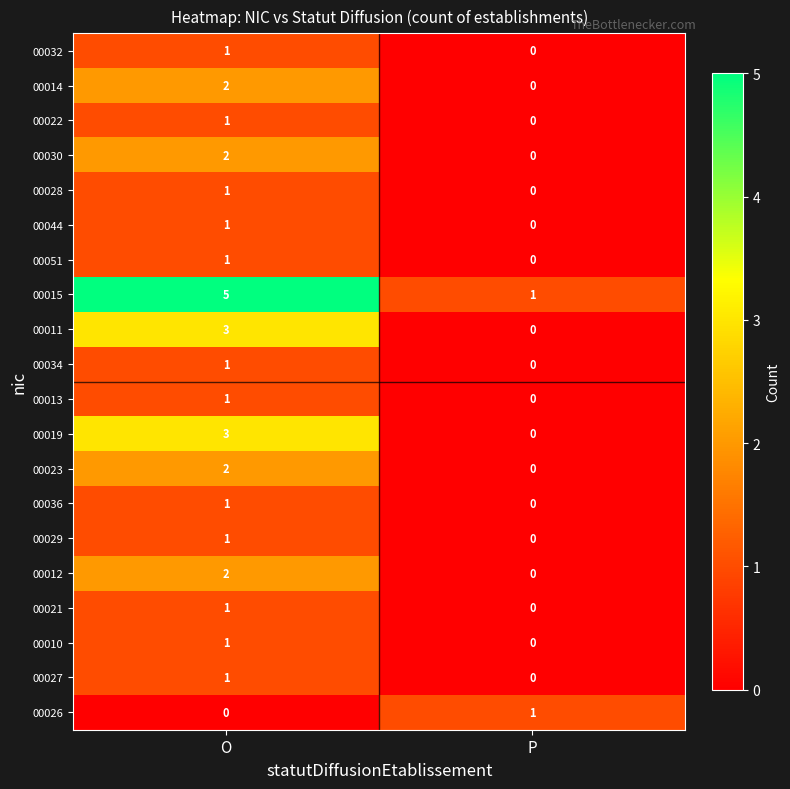

The value of 00021 at O is 1. True or false?

True